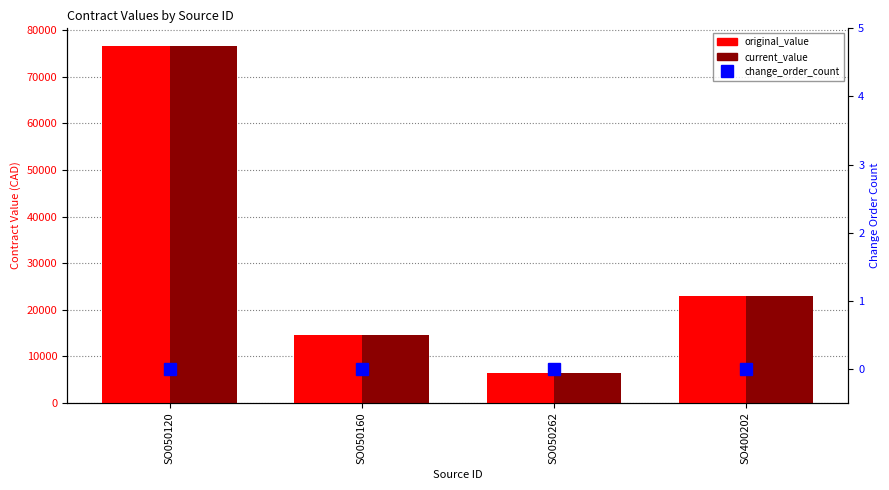

Which series has the widest spread of values?

original_value